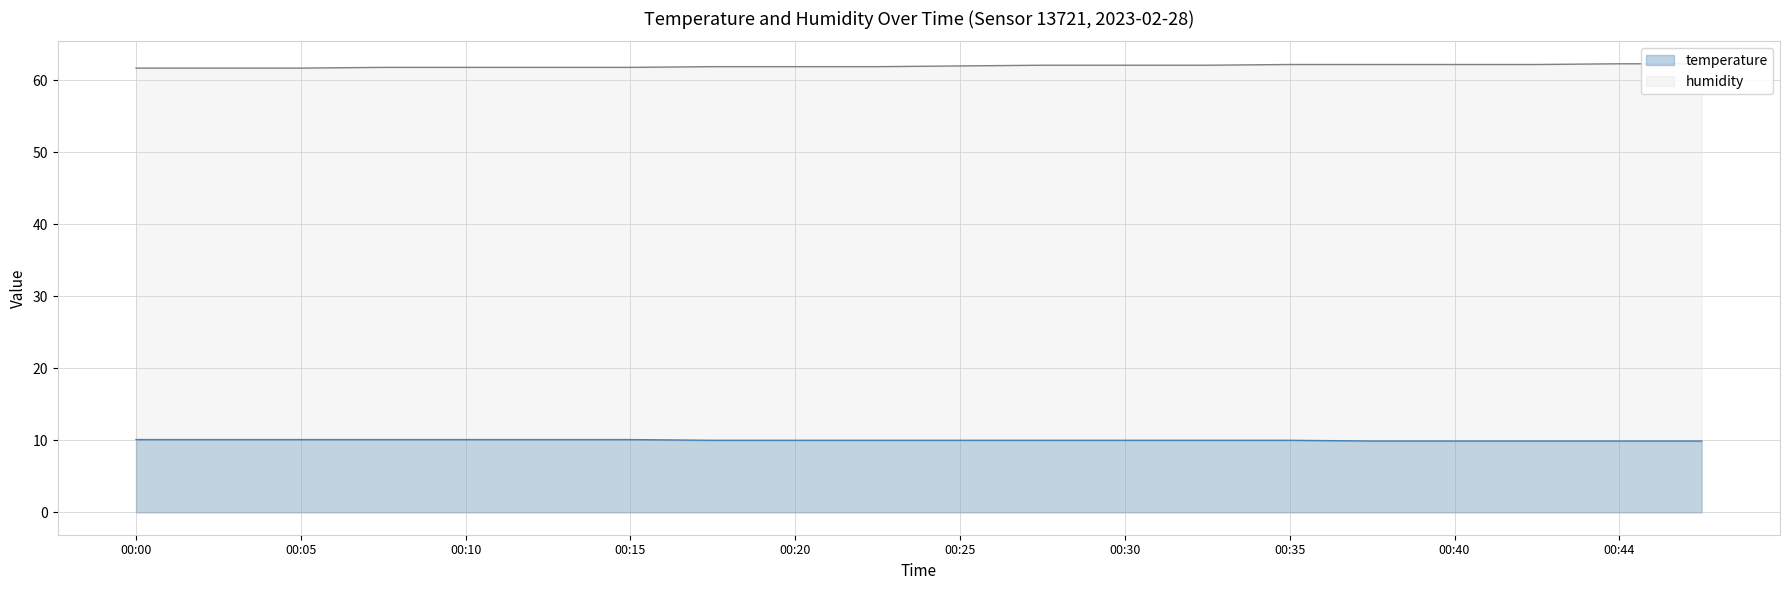

True or false: temperature and humidity intersect in this chart.

False